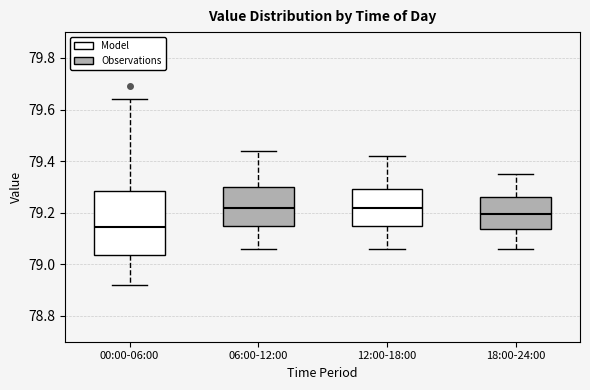

Comparing the boxes themselves (not the whiskers), which one is the tallest?

00:00-06:00